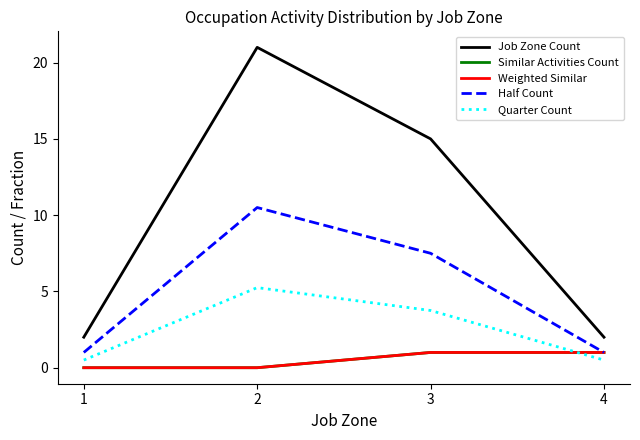

Does the chart have visible grid lines?

No